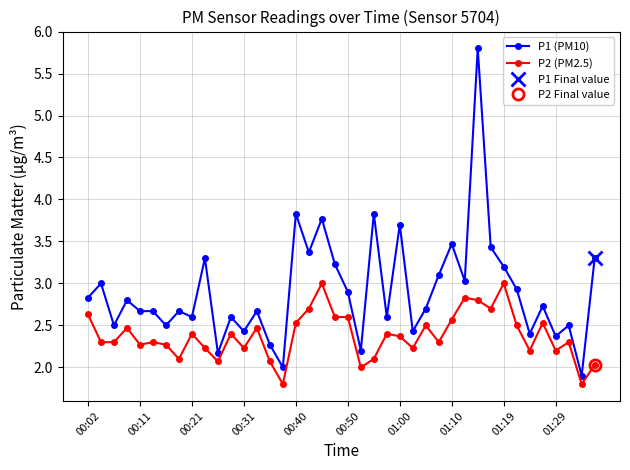

True or false: P2 (PM2.5) has more than 1 interior local peaks.

True